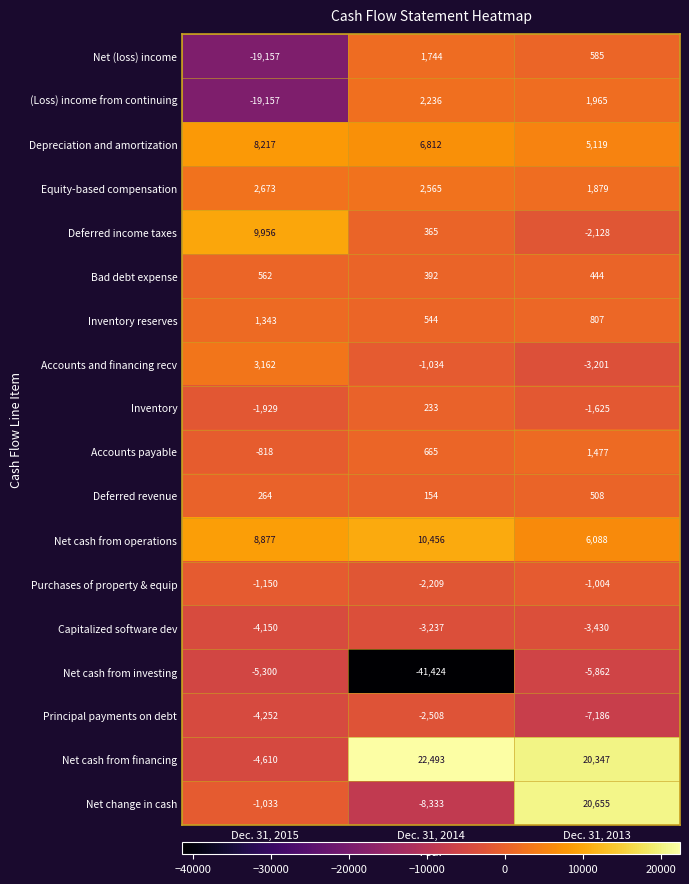

How many Net change in cash values are between -8333 and 20655?

3